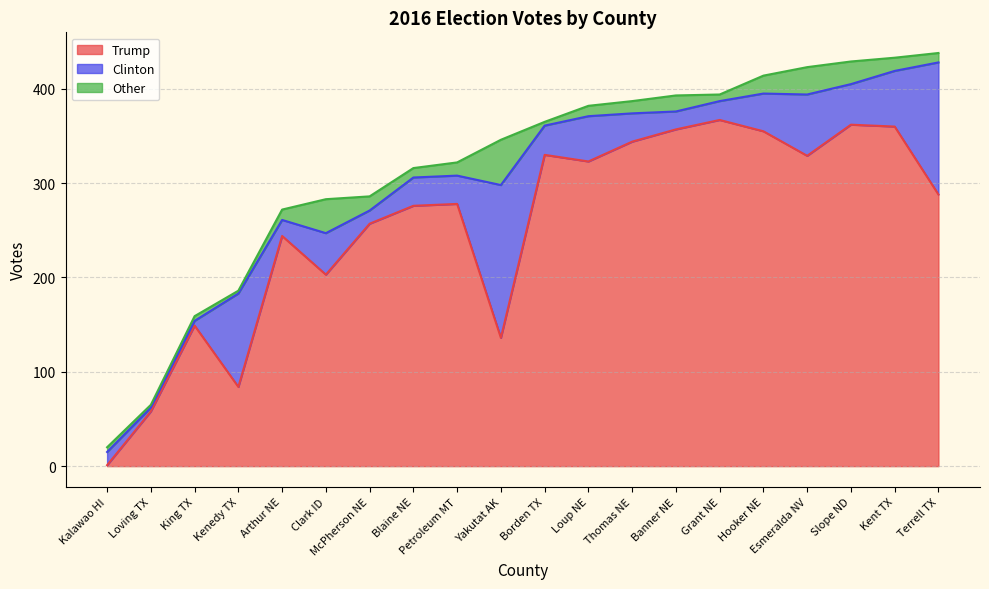

What is the value of the Other point at the 16th from the left?

19